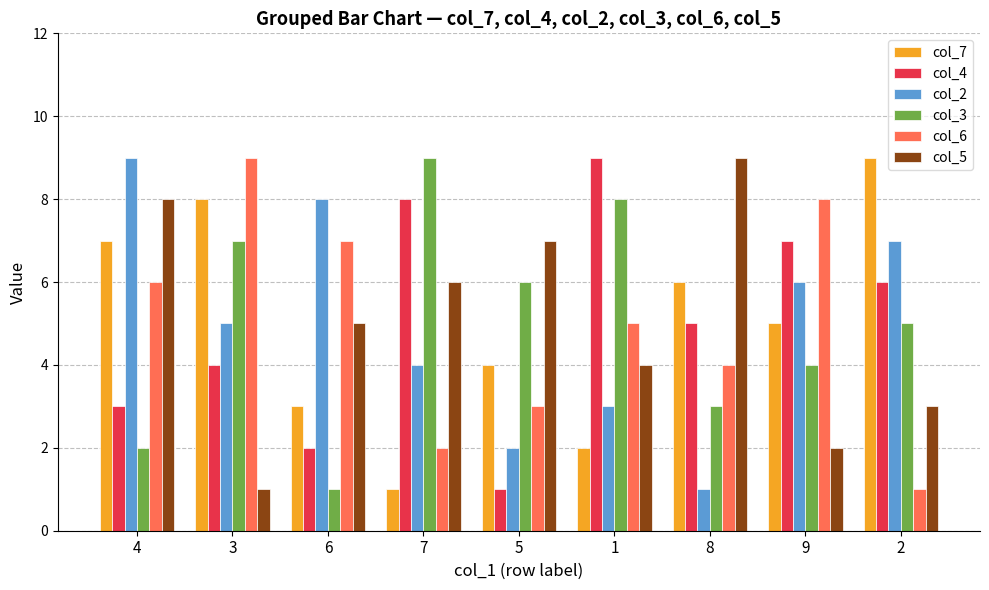

What is the difference between the second highest and minimum values in the col_6 series?

7